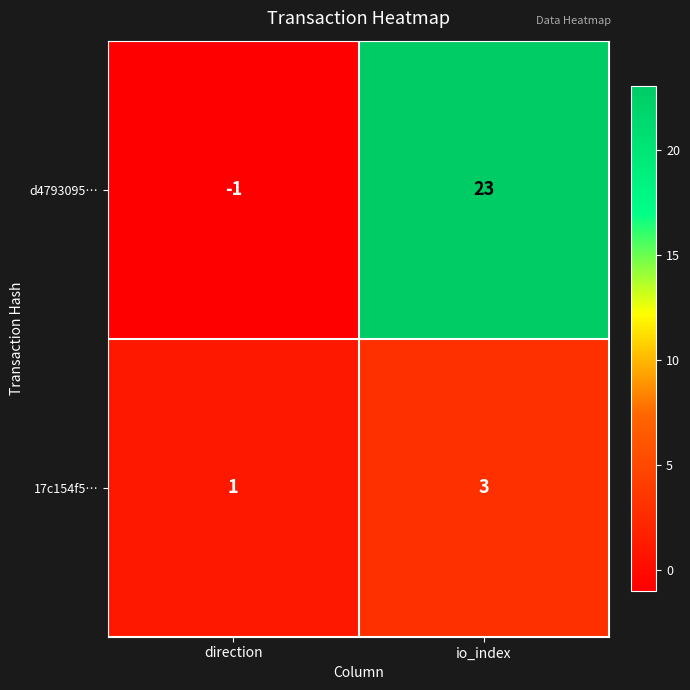

Which series has the widest spread of values?

d4793095…